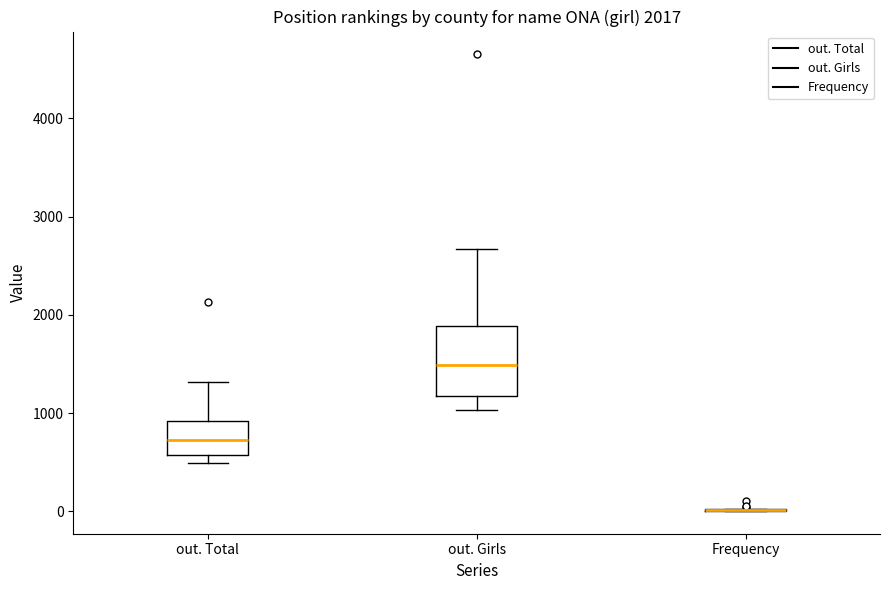

Comparing the boxes themselves (not the whiskers), which one is the tallest?

out. Girls